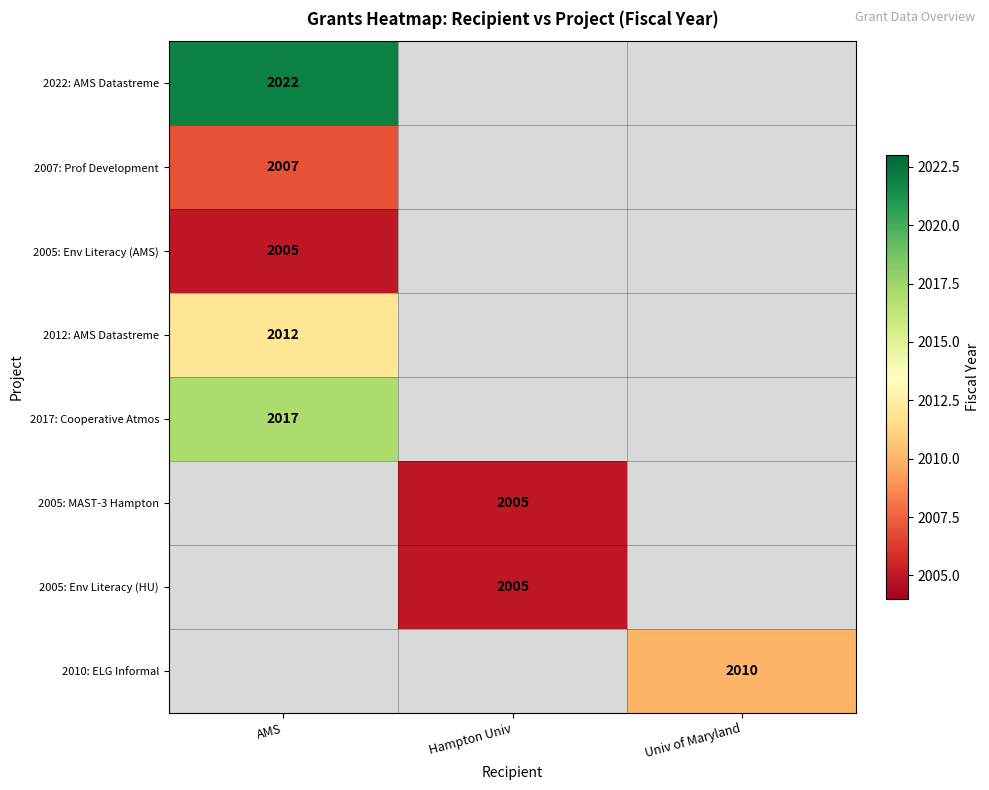

True or false: 2007: Prof Development has a value of 2007 at AMS.

True